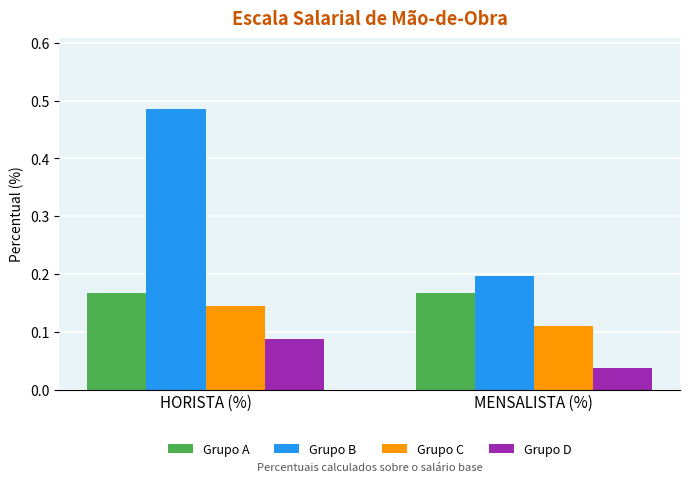

At which label is Grupo D closest to 0?

MENSALISTA (%)